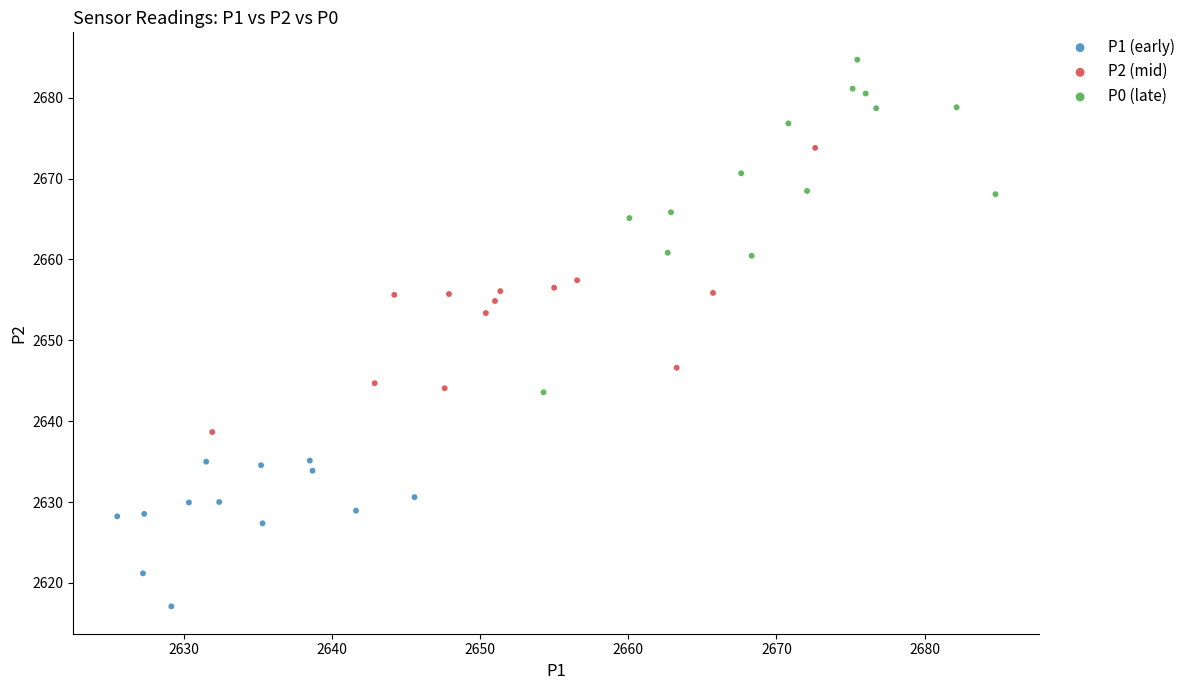

What are all the series names shown in the legend?

P1 (early), P2 (mid), P0 (late)